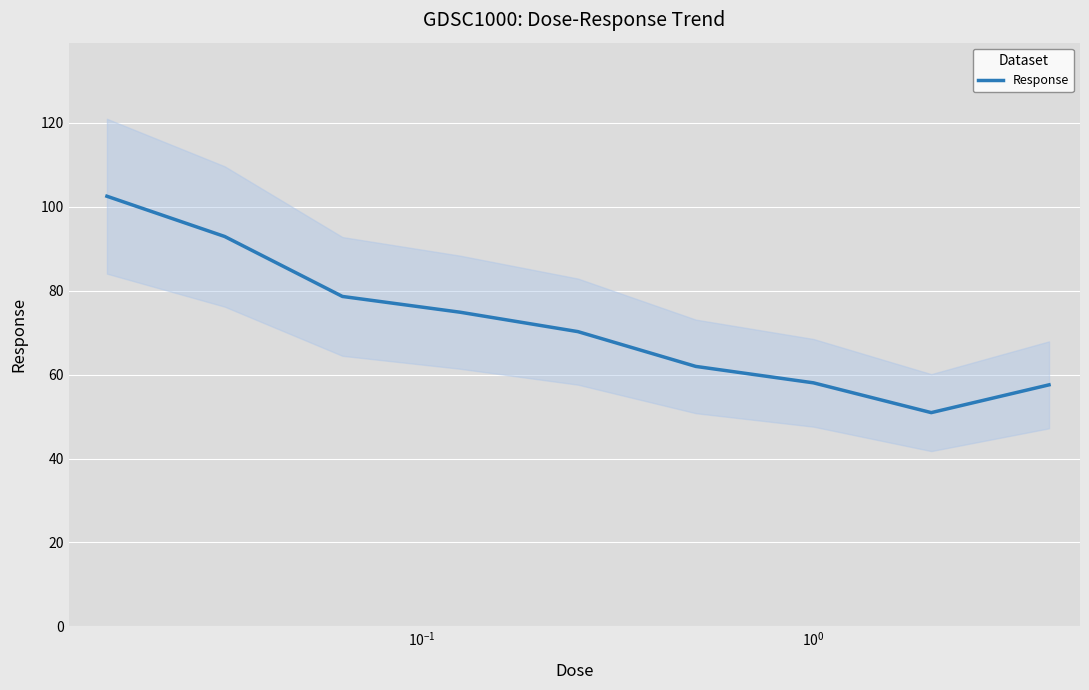

How many values exceed 70?

5